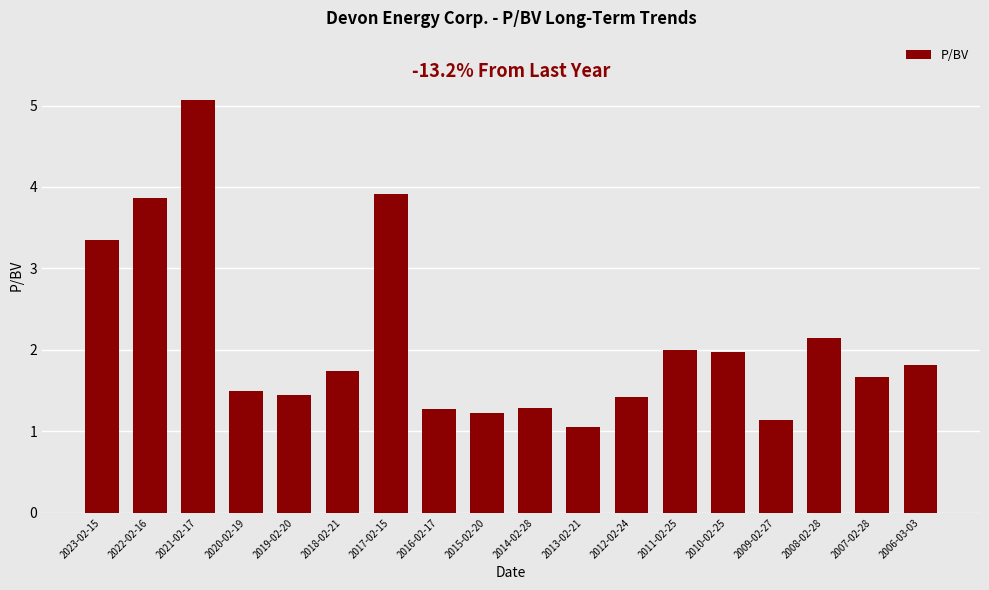

Reading left to right, what are all the values shown in this chart?

2023-02-15=3.4	2022-02-16=3.9	2021-02-17=5.1	2020-02-19=1.5	2019-02-20=1.4	2018-02-21=1.7	2017-02-15=3.9	2016-02-17=1.3	2015-02-20=1.2	2014-02-28=1.3	2013-02-21=1.1	2012-02-24=1.4	2011-02-25=2.0	2010-02-25=2.0	2009-02-27=1.1	2008-02-28=2.1	2007-02-28=1.7	2006-03-03=1.8